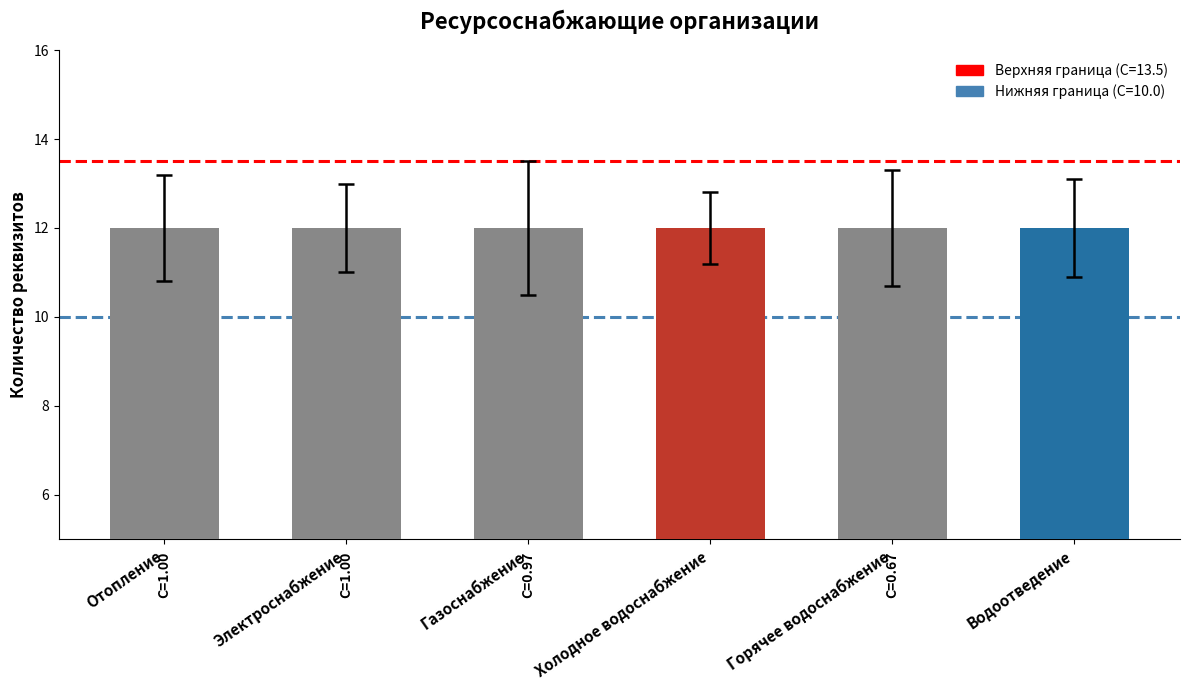

Which series has the largest total across all categories?

Верхняя граница